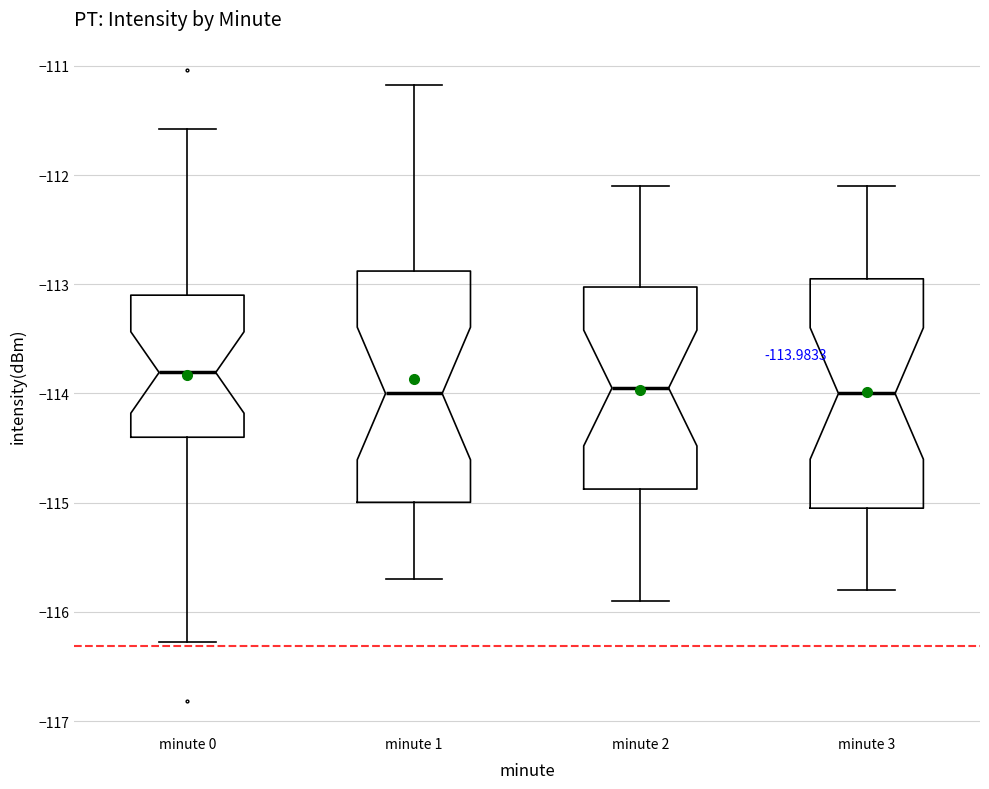

Which box has the highest median line?

minute 0